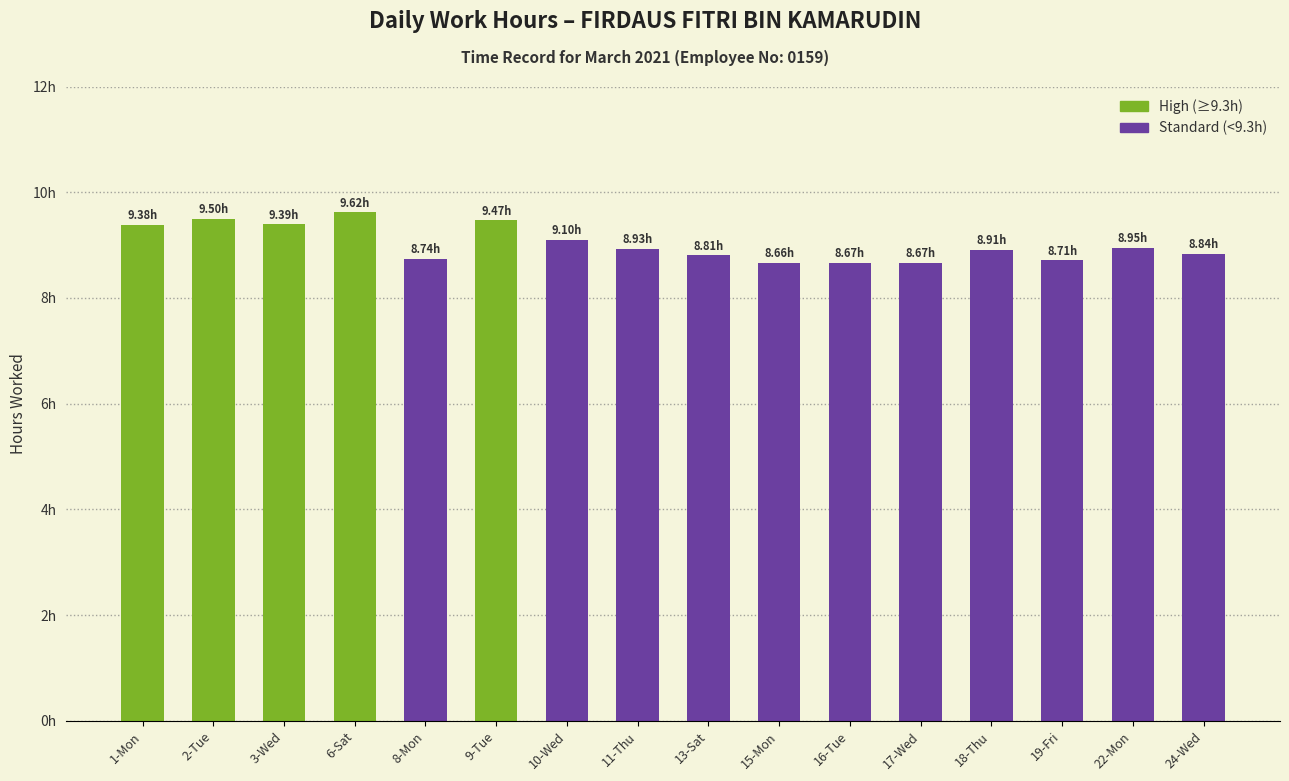

Are the bars horizontal?

No